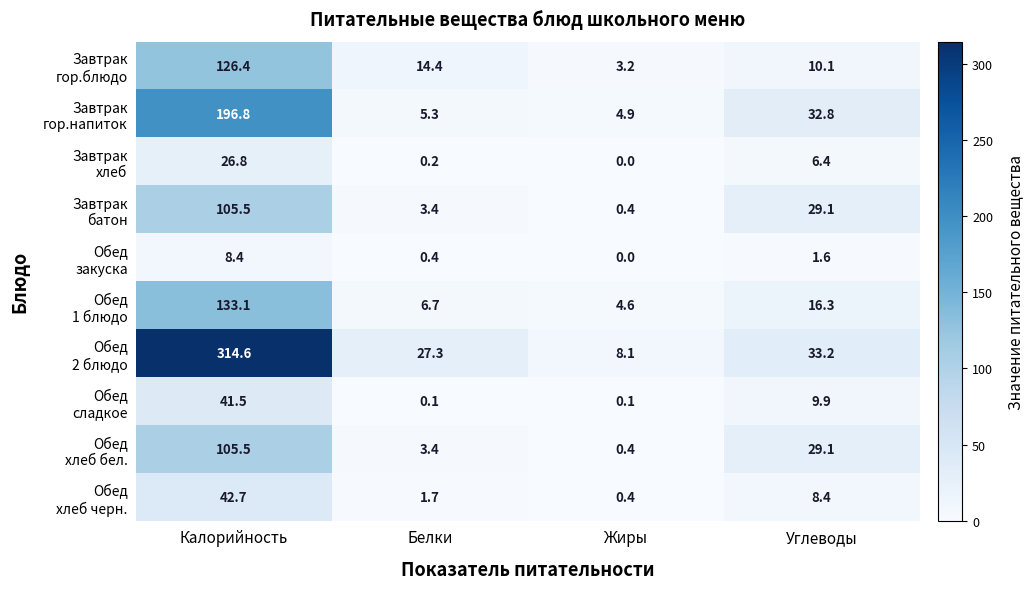

What is the maximum value shown in the chart?

314.6